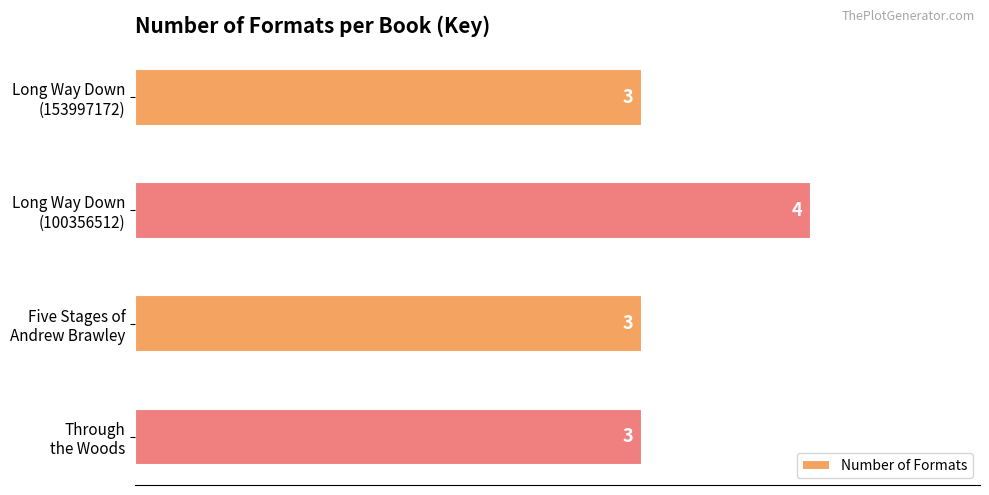

Reading top to bottom, extract all data points from this chart.

3	4	3	3